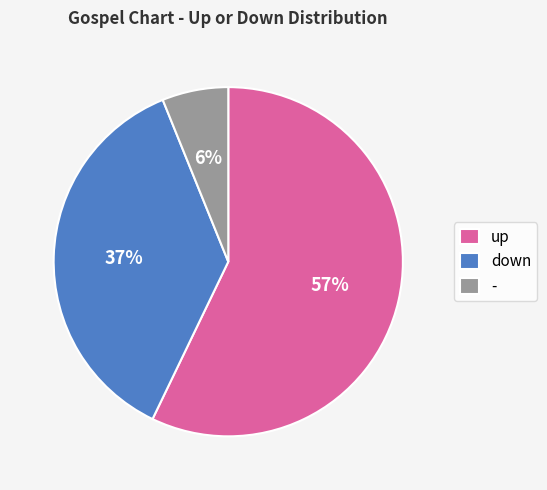

Which has a higher value, - or down?

down